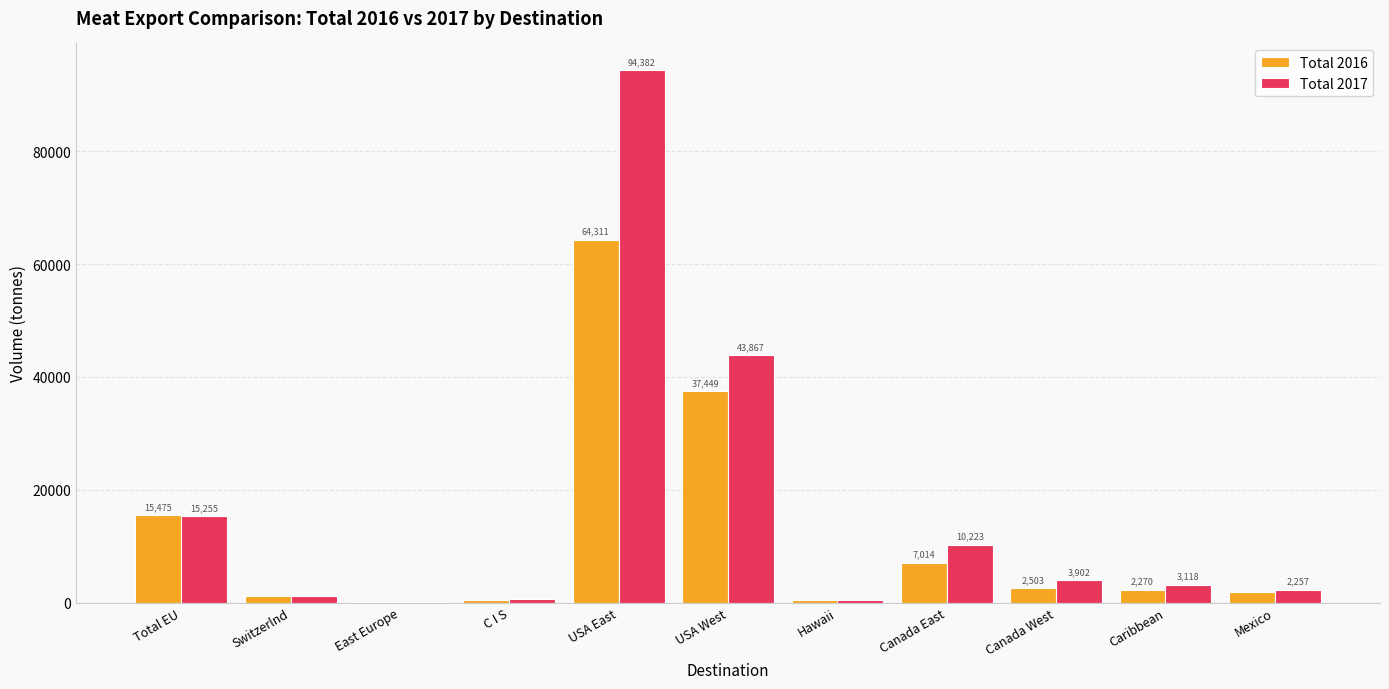

What is the average value of the Total 2017 series?

15936.6